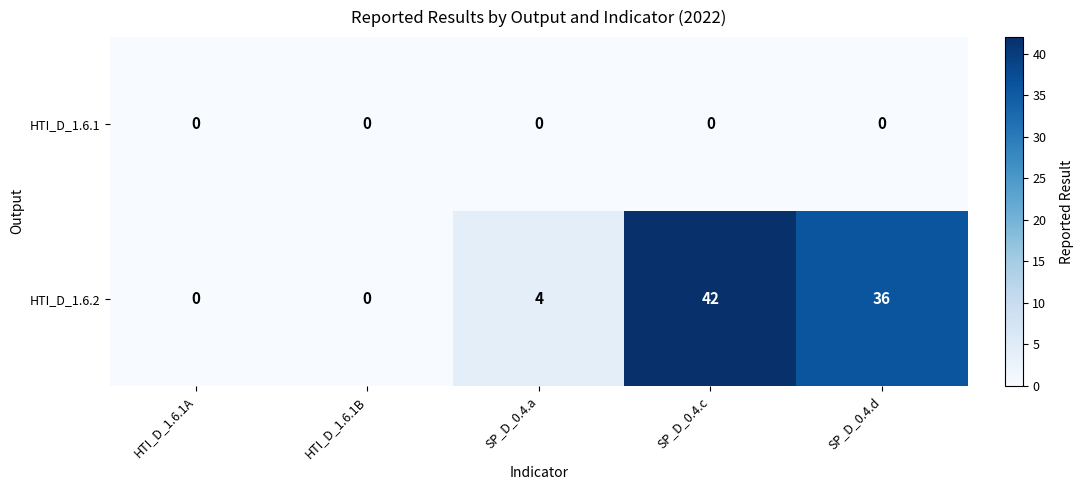

What is the sum of all HTI_D_1.6.2 values?

82